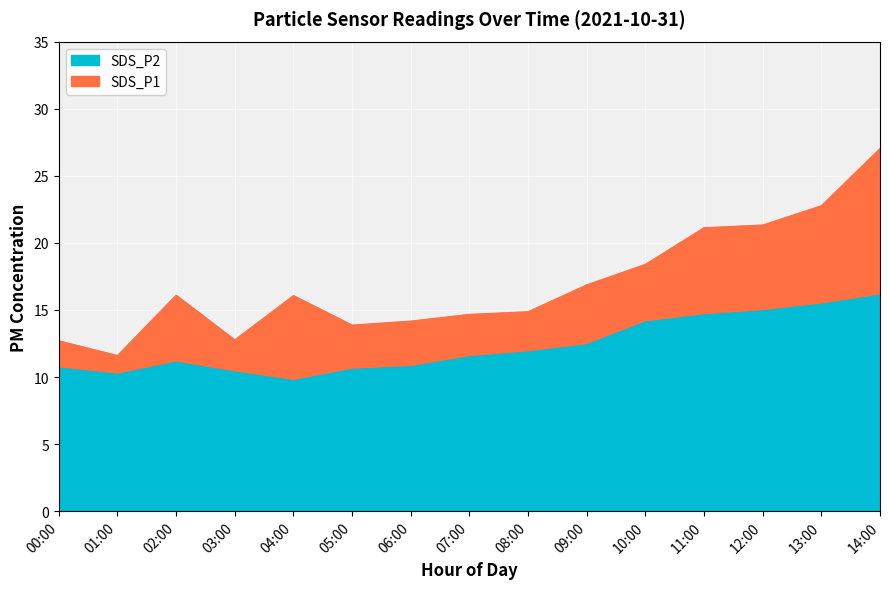

What is the label of the 13th point from the right?

02:00